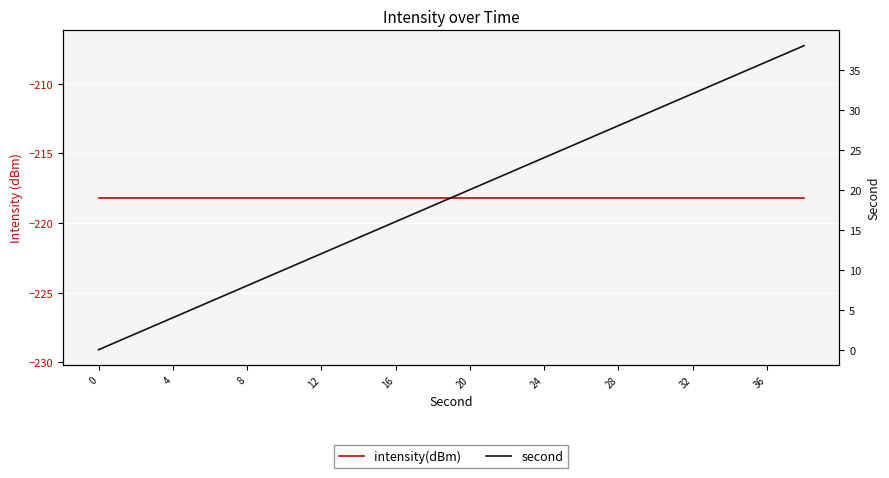

What is the difference between the second highest and second lowest values in the second series?

34.0